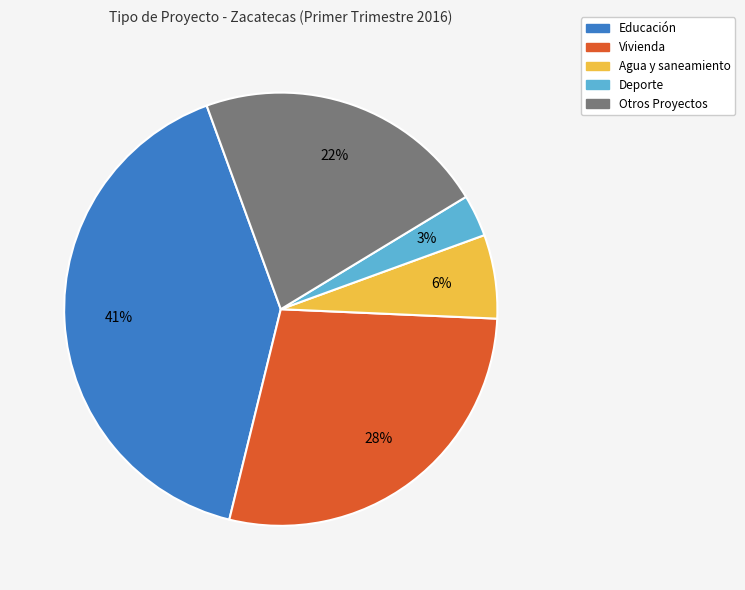

Is the sum of Educación and Agua y saneamiento greater than half?

No